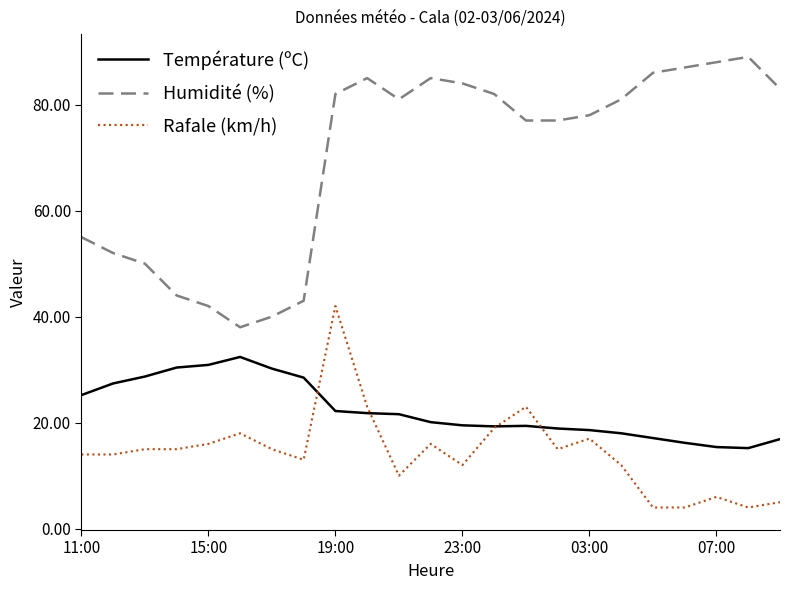

Which series has the largest range (max minus min)?

Humidité (%)